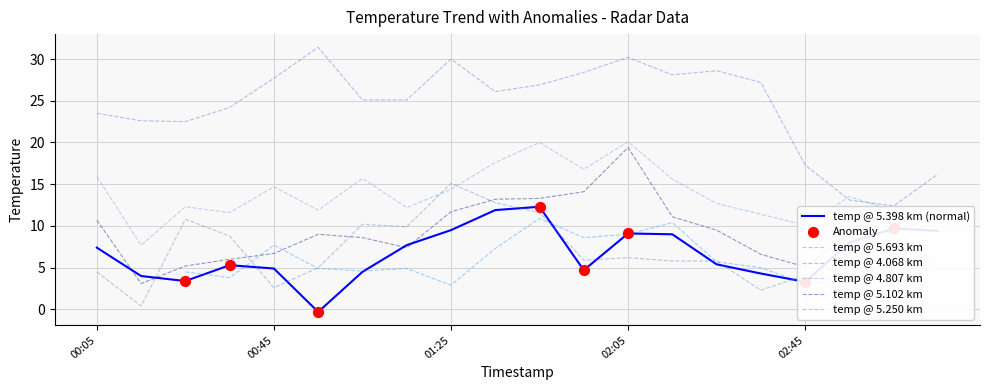

What is the lowest value of the temp @ 4.068 km series?

12.4